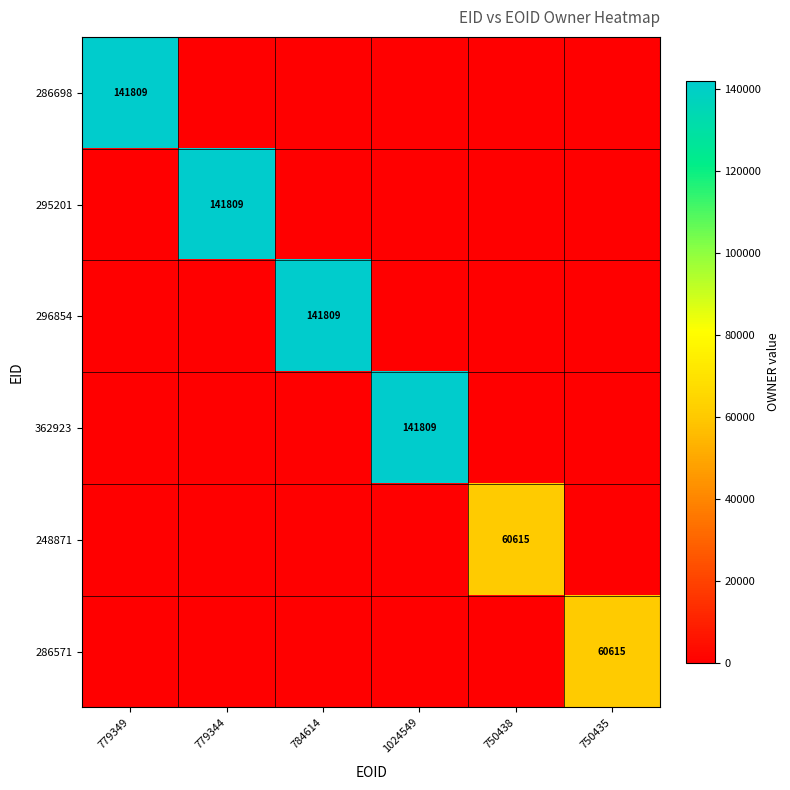

Is the value of 295201 at 779349 greater than the value of 286698 at 1024549?

No